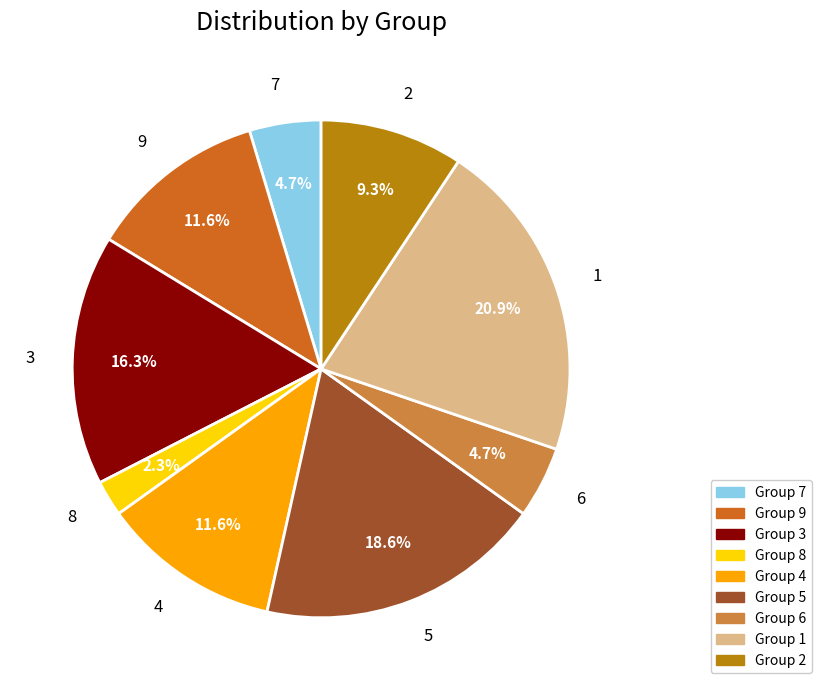

Between 7 and 3, which is larger?

3